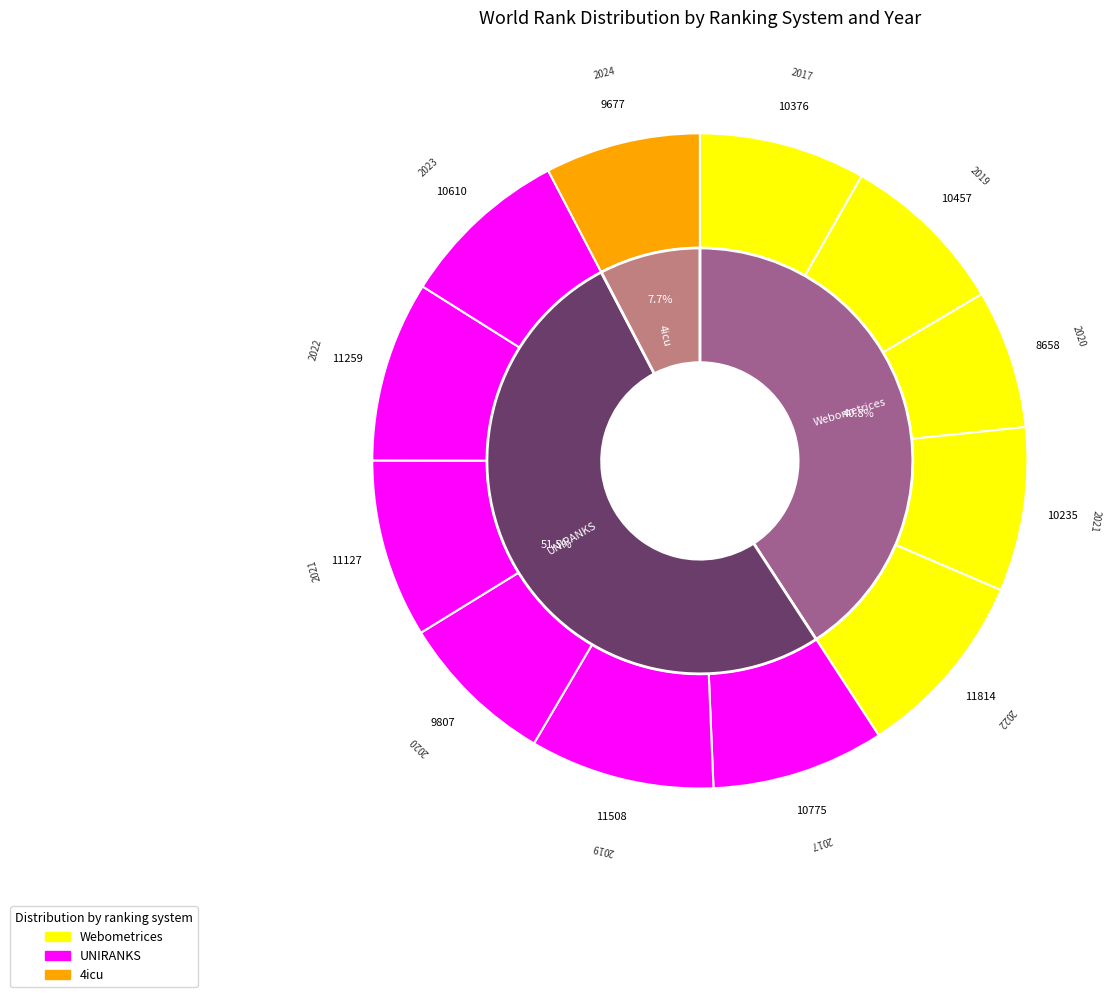

What is the total percentage of Webometrices 2022 and Webometrices 2020?

16.2%